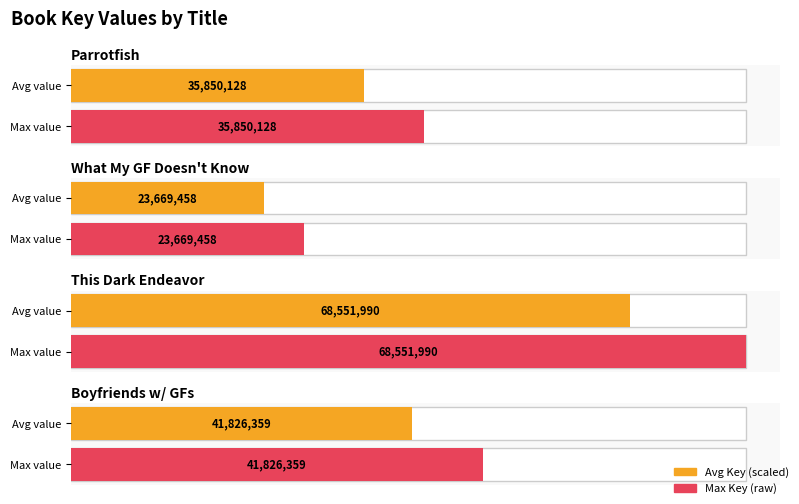

Rank the categories by value from lowest to highest.

What My Girlfriend Doesn't Know, Parrotfish, Boyfriends with Girlfriends, This Dark Endeavor